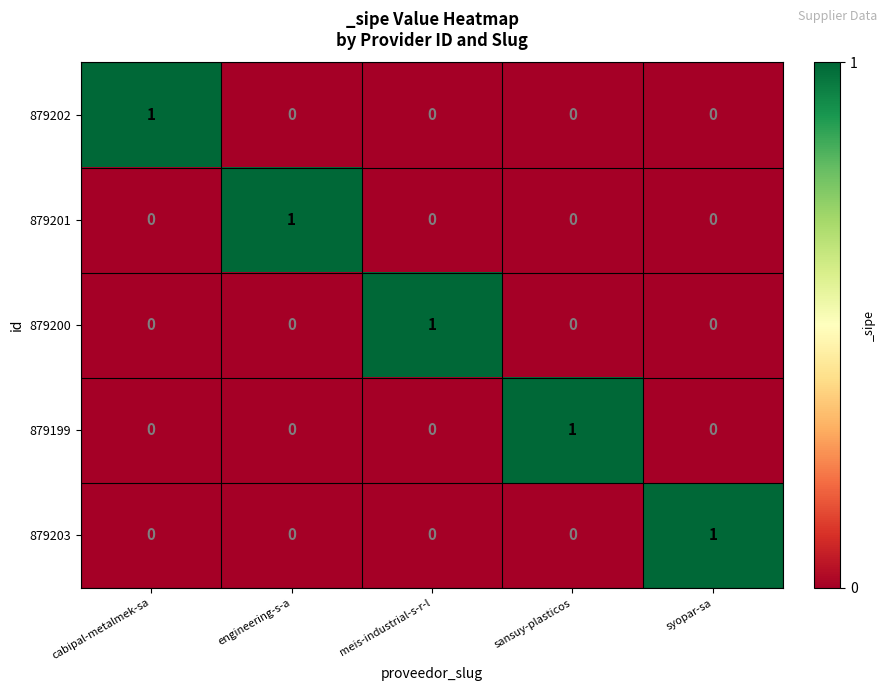

Count the 879200 values in the range 0 to 1.

5